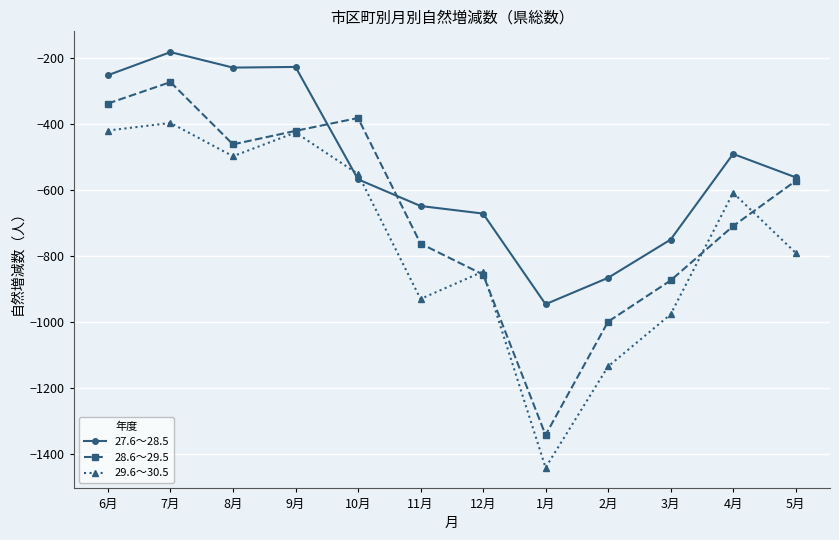

Rank the series by their maximum value, from highest to lowest.

27.6～28.5, 28.6～29.5, 29.6～30.5